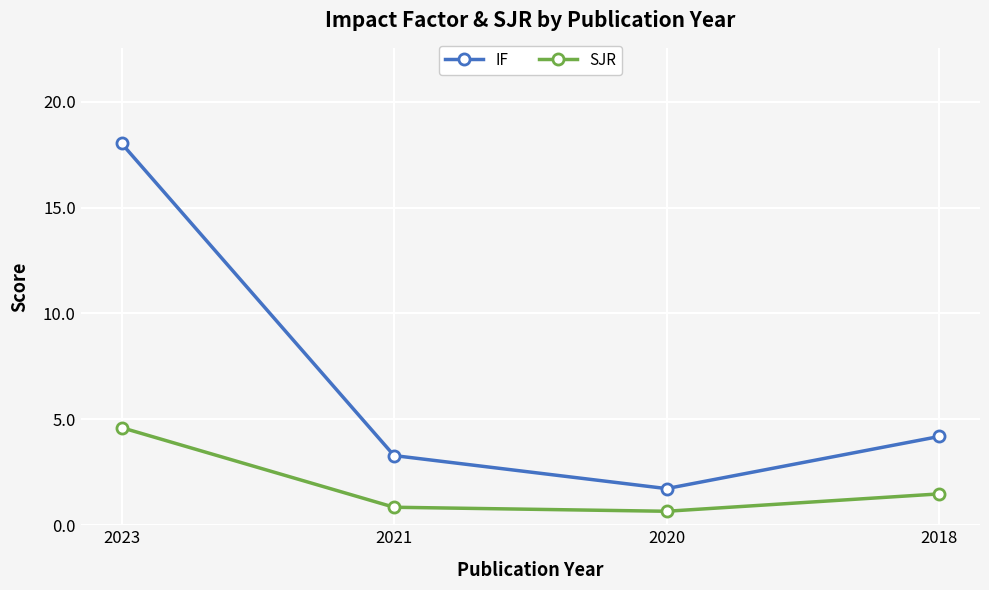

Rank the series by their maximum value, from lowest to highest.

SJR, IF